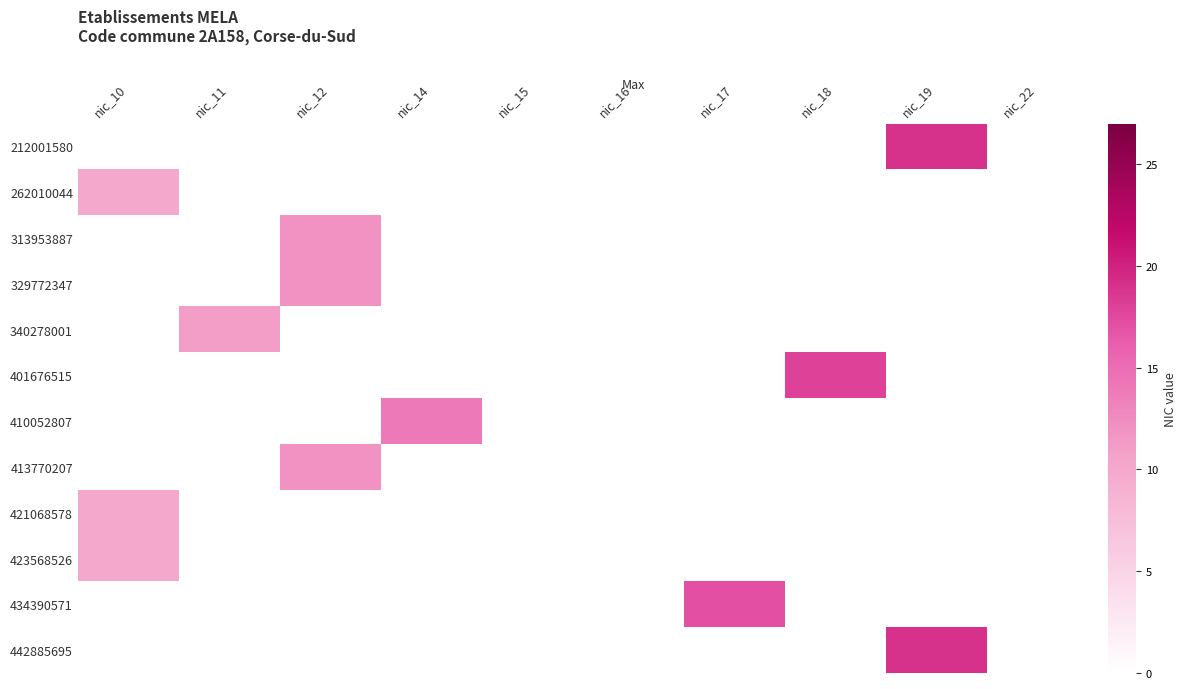

At which category does the chart reach its peak across all series?

nic_19